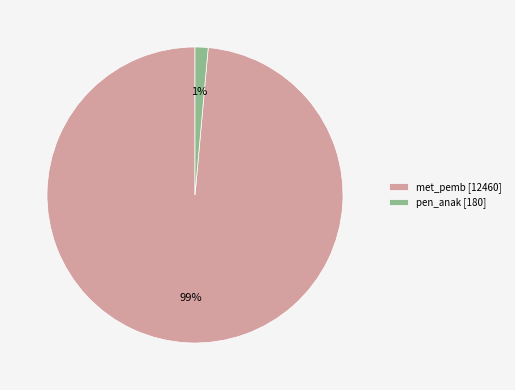

True or false: pen_anak accounts for 11% of the total.

False